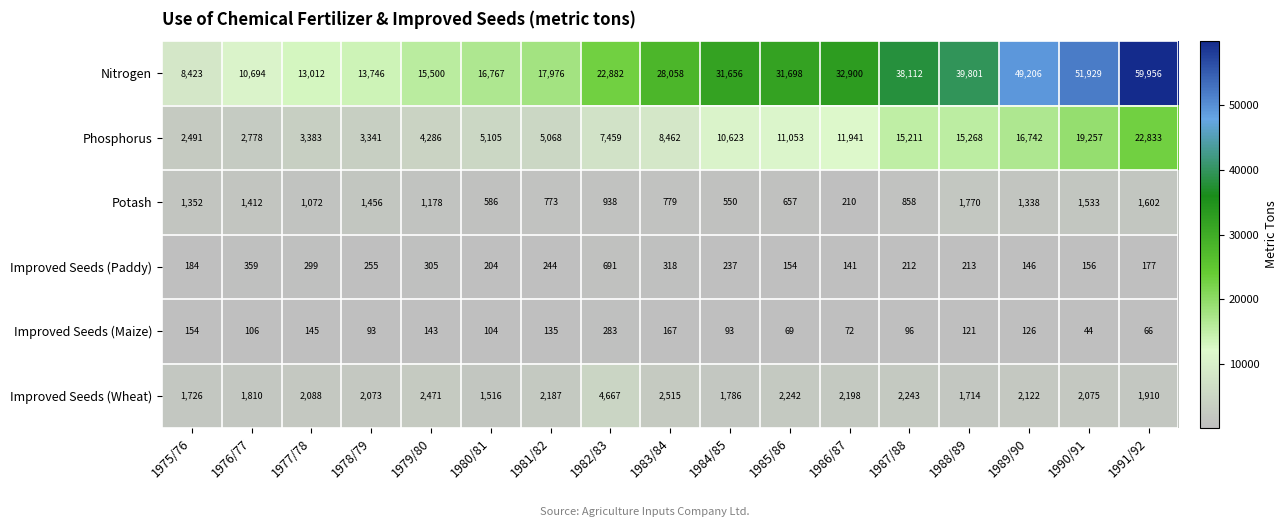

Which series has the largest total across all categories?

Nitrogen